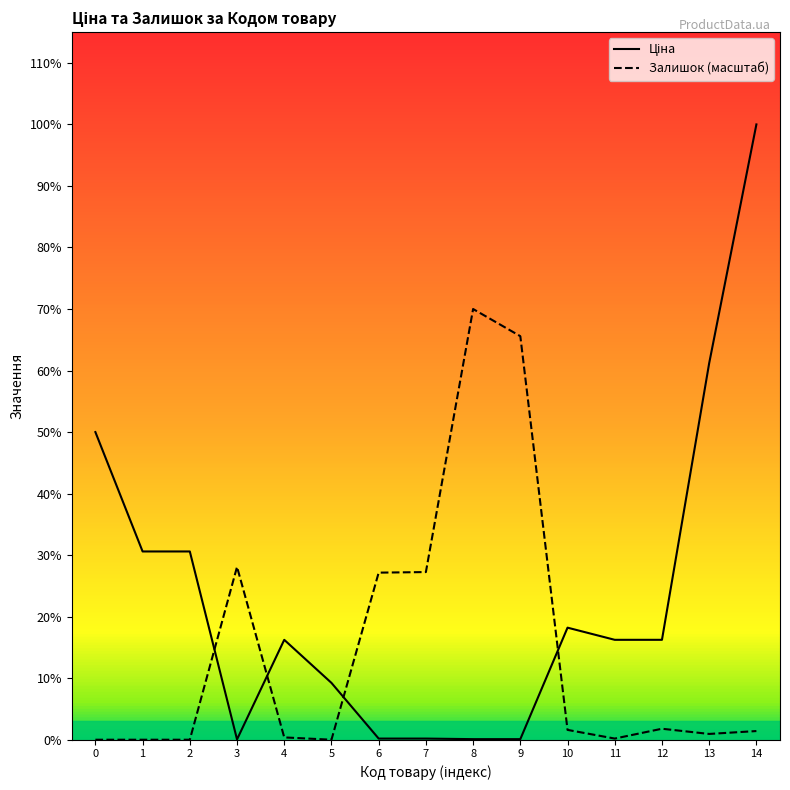

How many lines are shown in the chart?

2